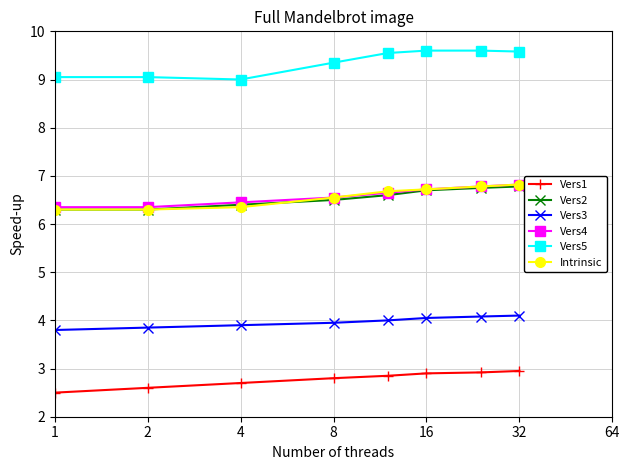

What is the difference between the maximum and minimum values in the Vers3 series?

0.3